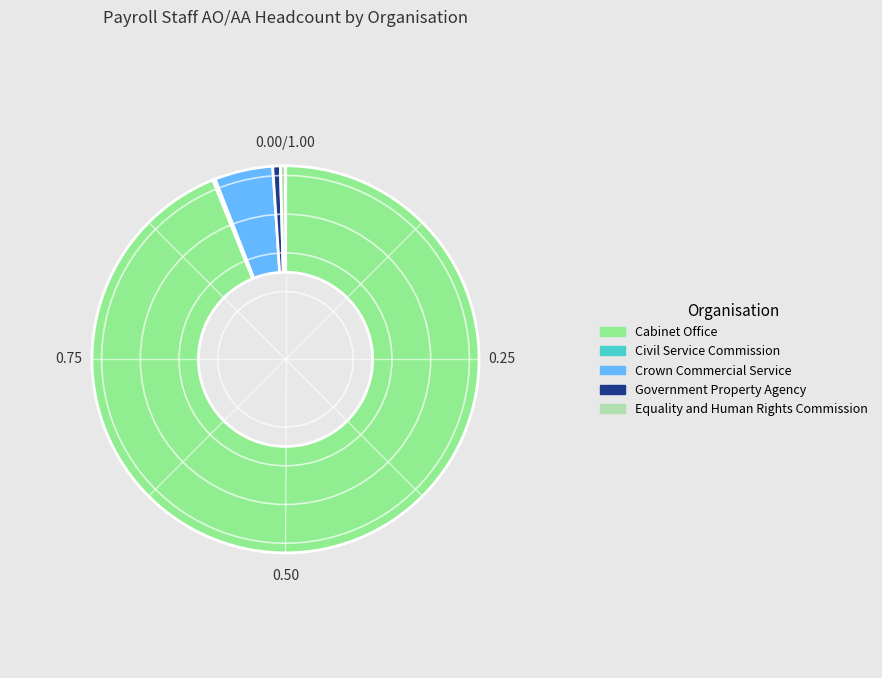

Is there any slice that represents more than half of the pie?

Yes